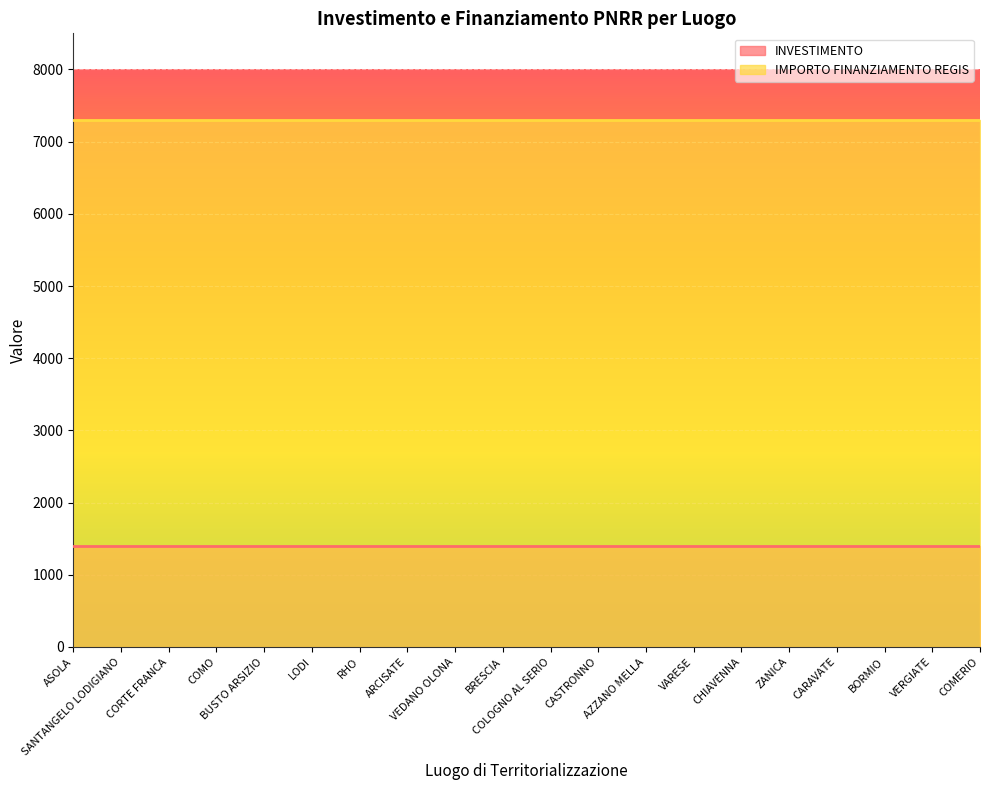

What is the sum of all IMPORTO FINANZIAMENTO REGIS values?

146020